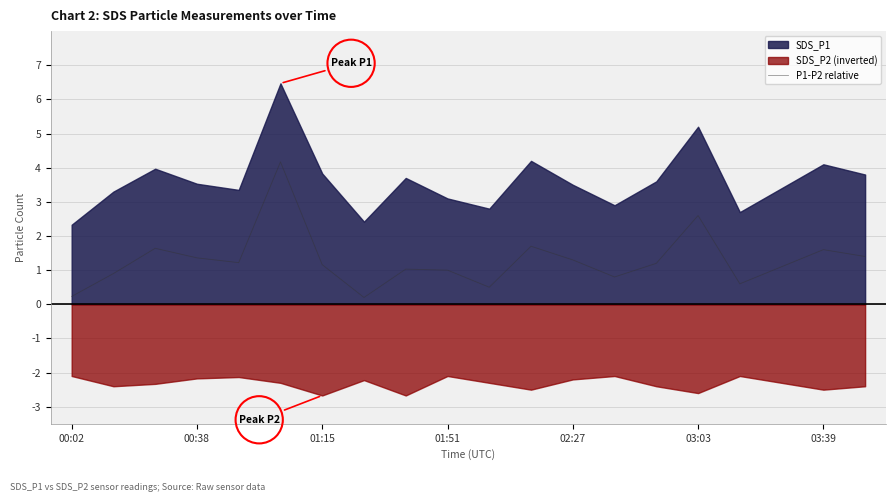

True or false: P1-P2 relative has a value of 2.4 at 00:38.

False